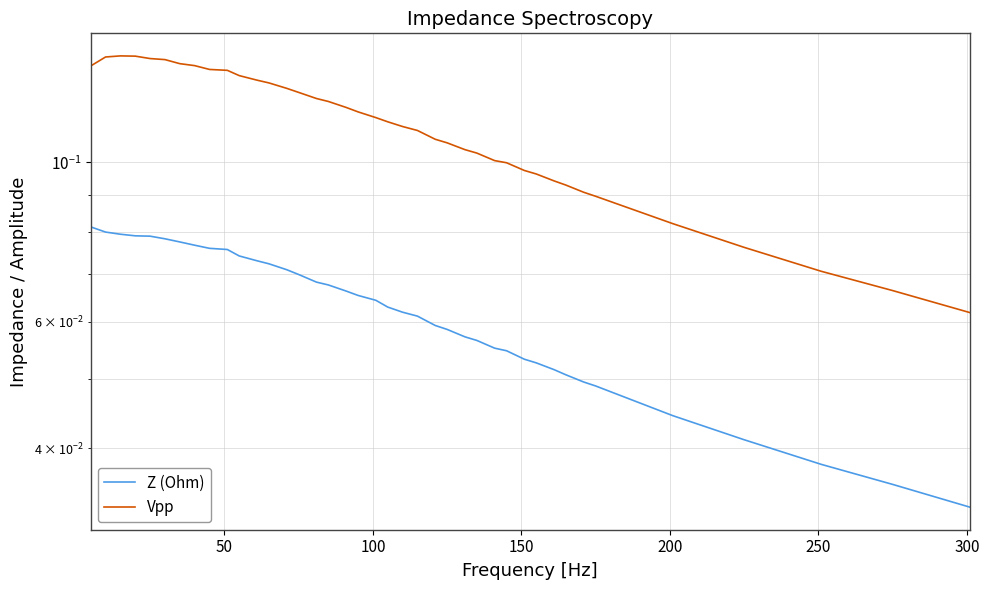

List the series in order of their peak value, highest first.

Vpp, Z (Ohm)